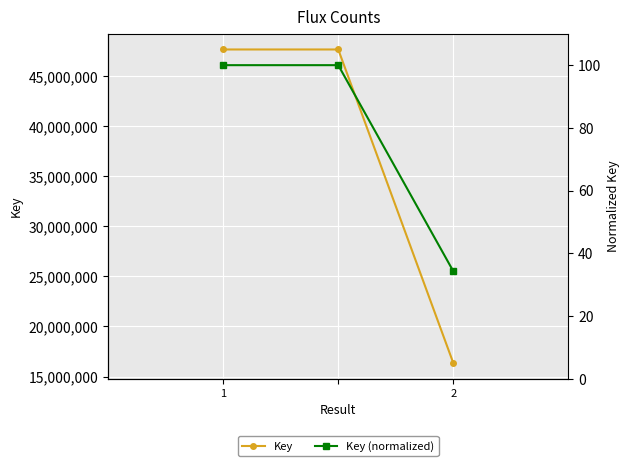

The value of Key (normalized) at 2 is 21.9. True or false?

False